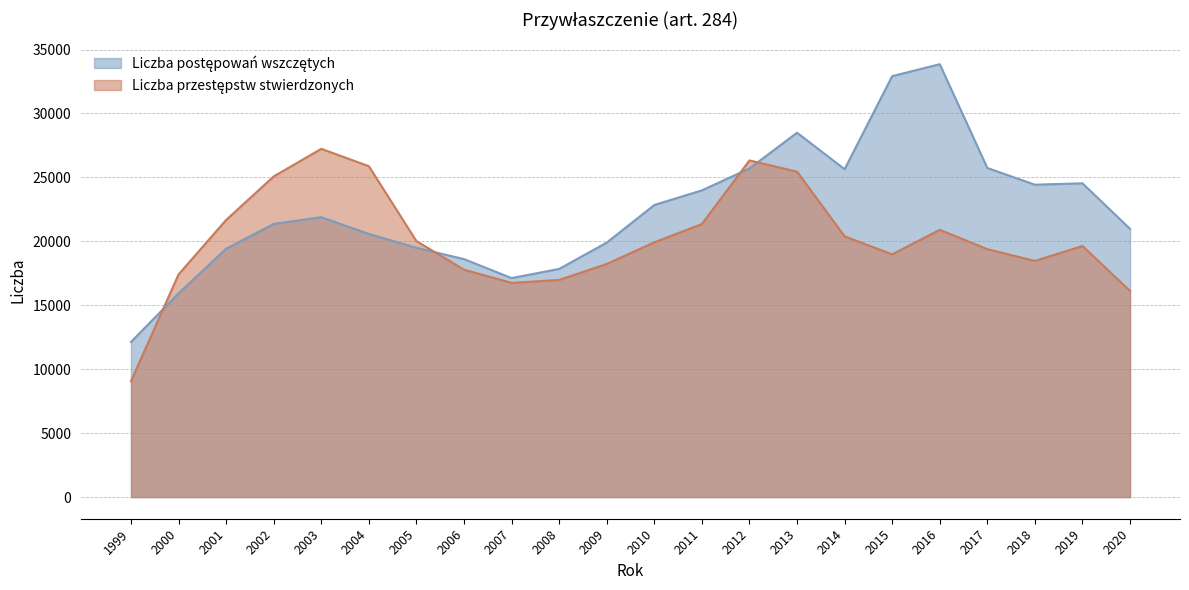

True or false: Liczba przestępstw stwierdzonych and Liczba postępowań wszczętych intersect in this chart.

True